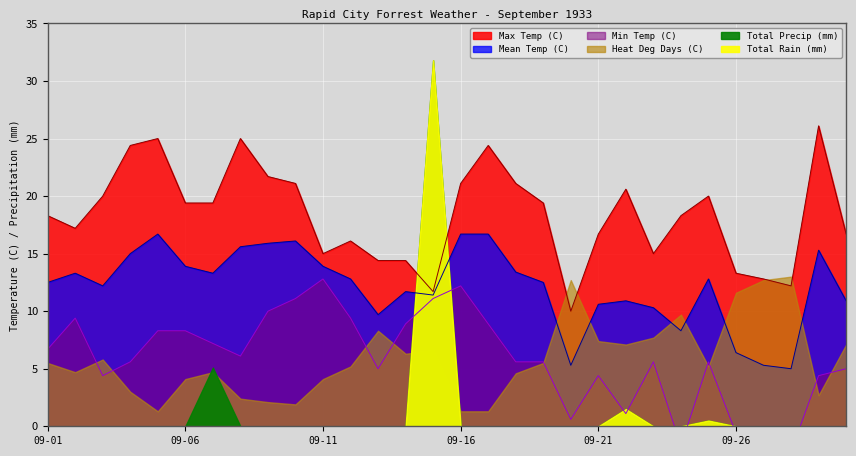

Rank the categories by Min Temp (C) value from lowest to highest.

09-27, 09-28, 09-24, 09-26, 09-20, 09-22, 09-03, 09-21, 09-29, 09-13, 09-30, 09-04, 09-18, 09-19, 09-23, 09-25, 09-08, 09-01, 09-07, 09-05, 09-06, 09-14, 09-17, 09-02, 09-12, 09-09, 09-10, 09-15, 09-16, 09-11